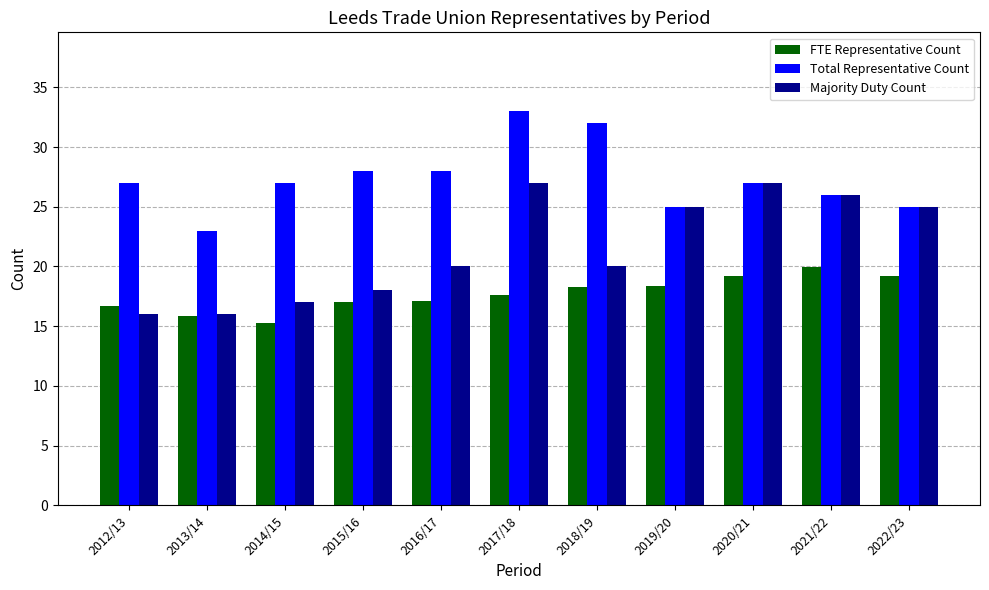

What is the sum of all FTE Representative Count values?

194.6